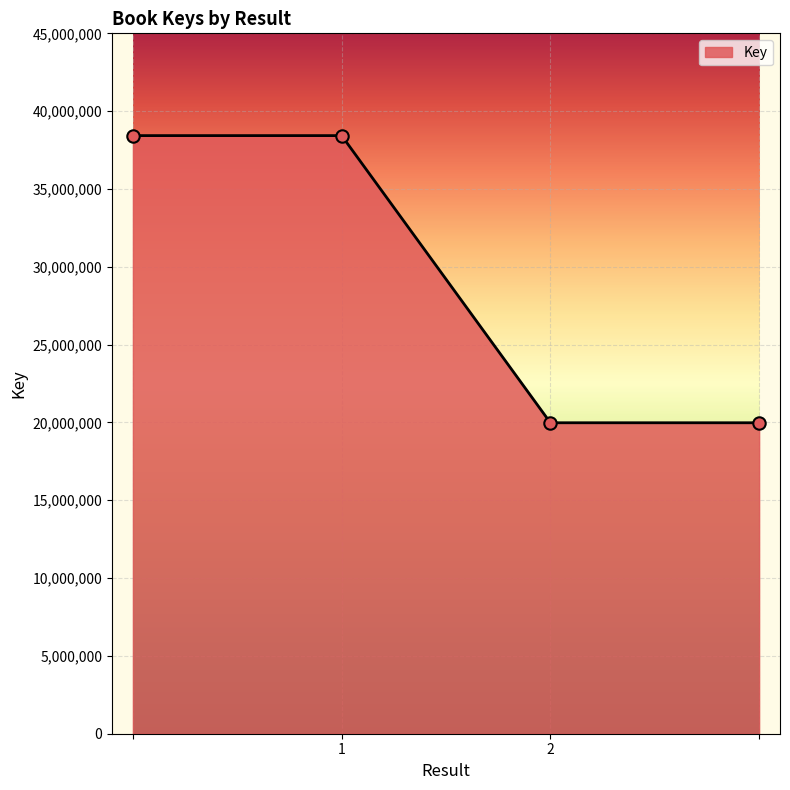

True or false: the data has more than 2 interior local peaks.

False